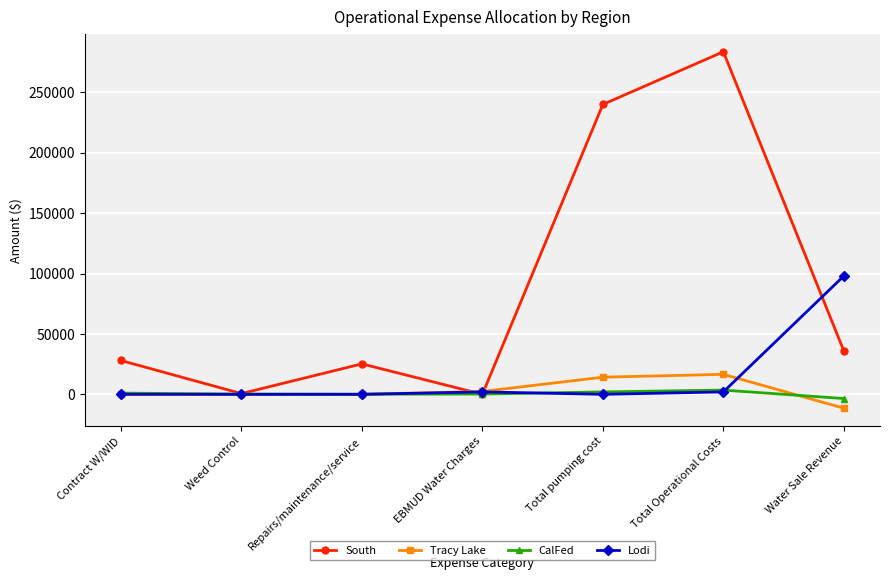

How many data points does each series have?

7